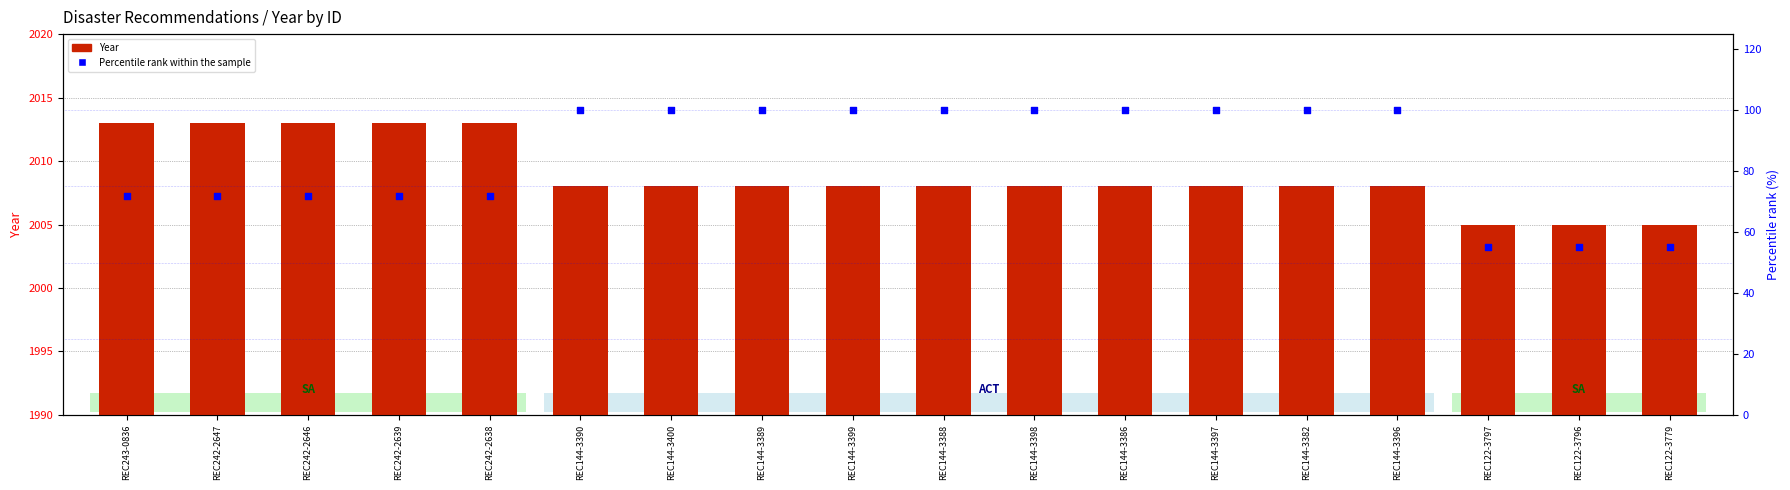

At which category is the sum across all series the highest?

REC144-3390